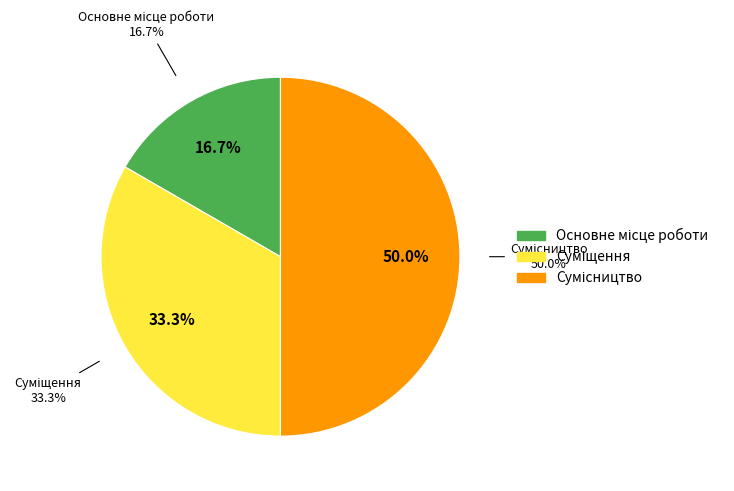

The Сумісництво slice represents 43% of the pie. True or false?

False